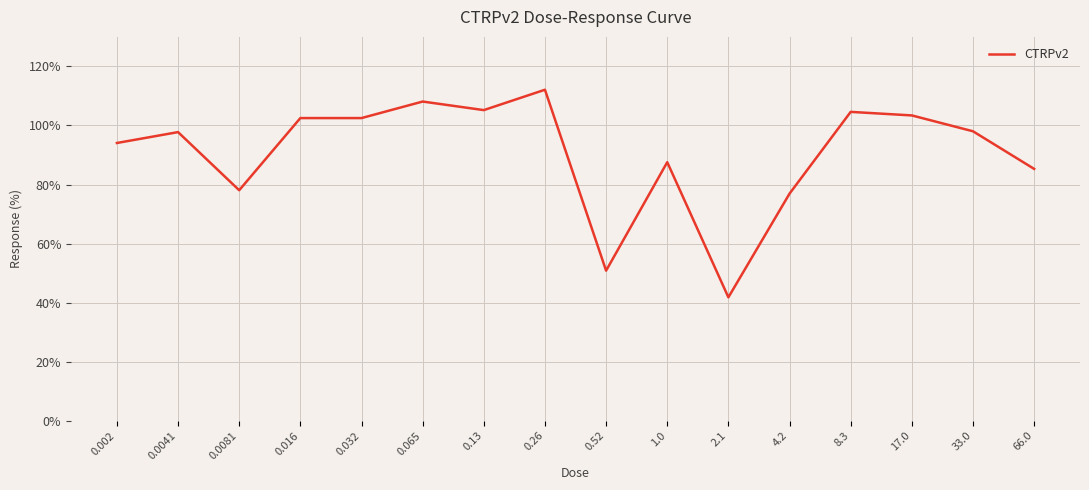

Where is the first local minimum?

0.0081